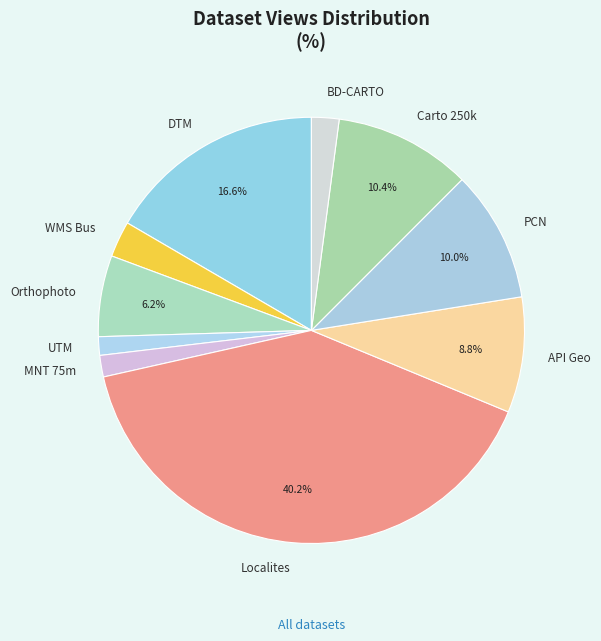

What is the ratio of the value at PCN to the value at BD-CARTO?

4.8